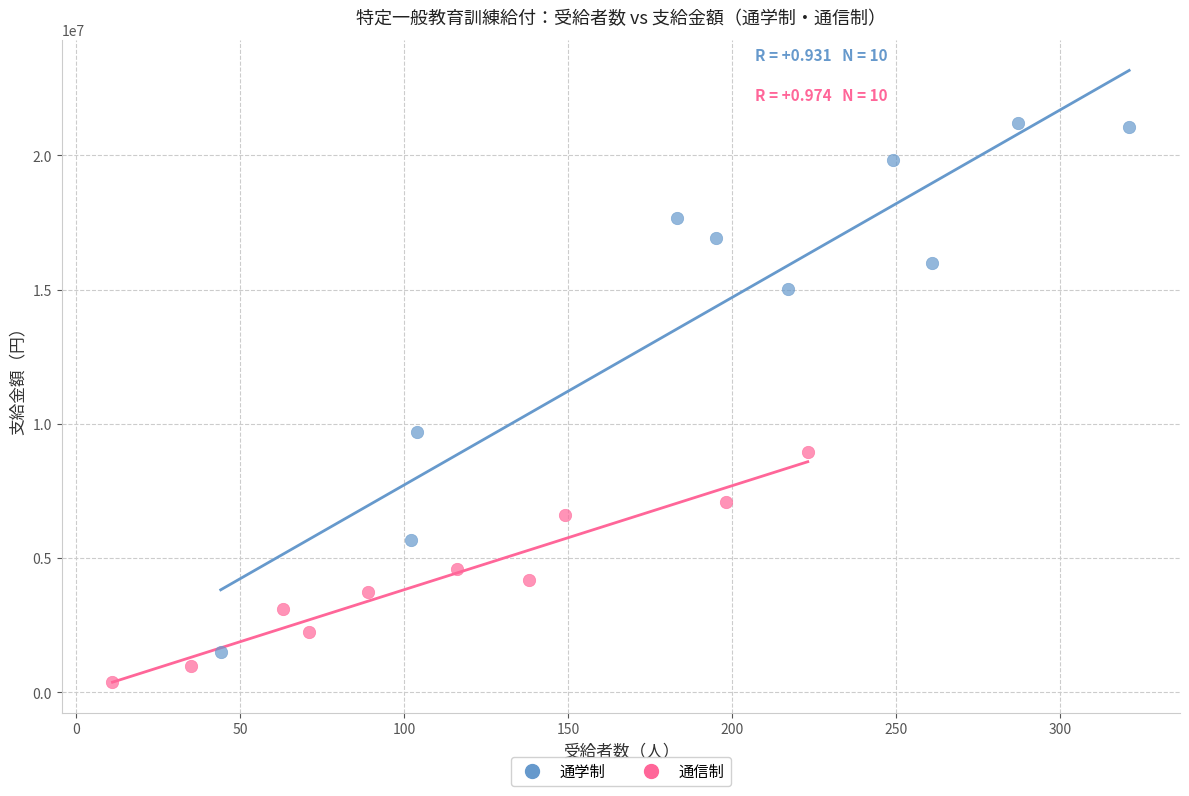

What are all the series names shown in the legend?

通学制, 通信制